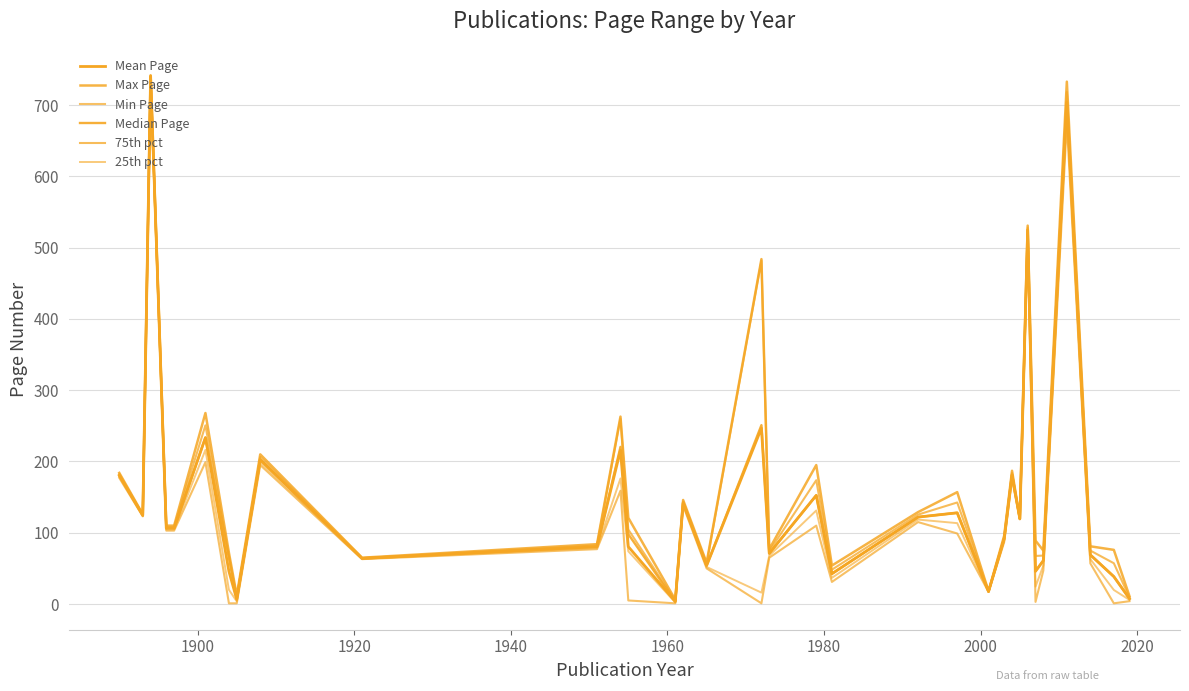

Is this an area chart (filled region under the line)?

No